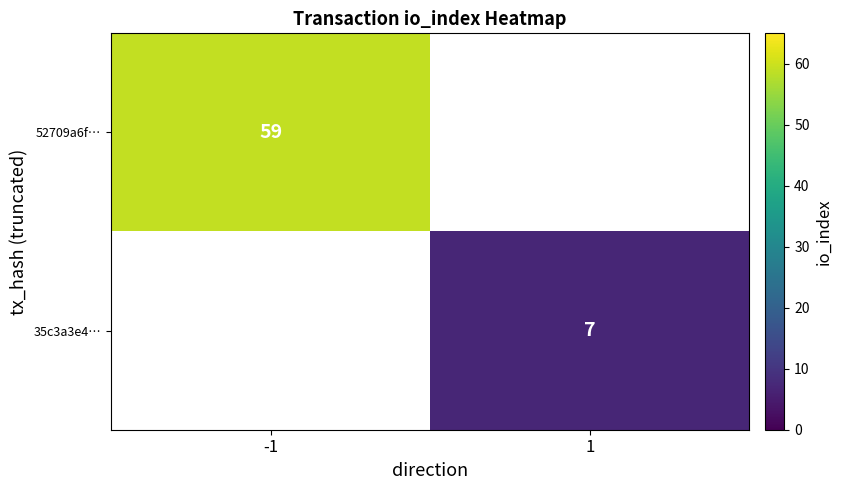

At how many categories does at least one series exceed 19?

1